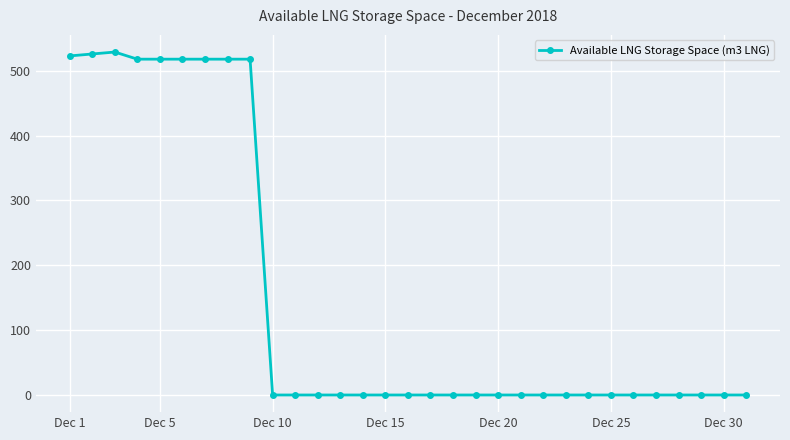

How many distinct data groups are displayed?

1